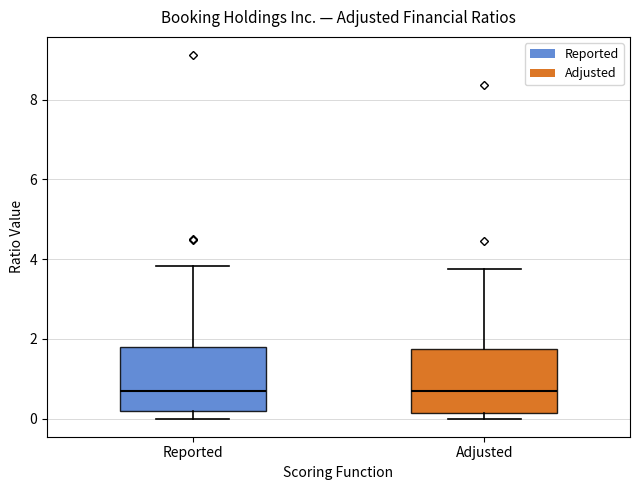

Reading left to right, read every box against the y-axis: the position of its median line, the range the box covers, and the ends of its whiskers. The values are not printed on the chart, so give them approximately, as read against the axis.

Reported: median 0.6, box 0.2 to 1.8, whiskers 0.0 to 3.8
Adjusted: median 0.6, box 0.2 to 1.8, whiskers 0.0 to 3.8